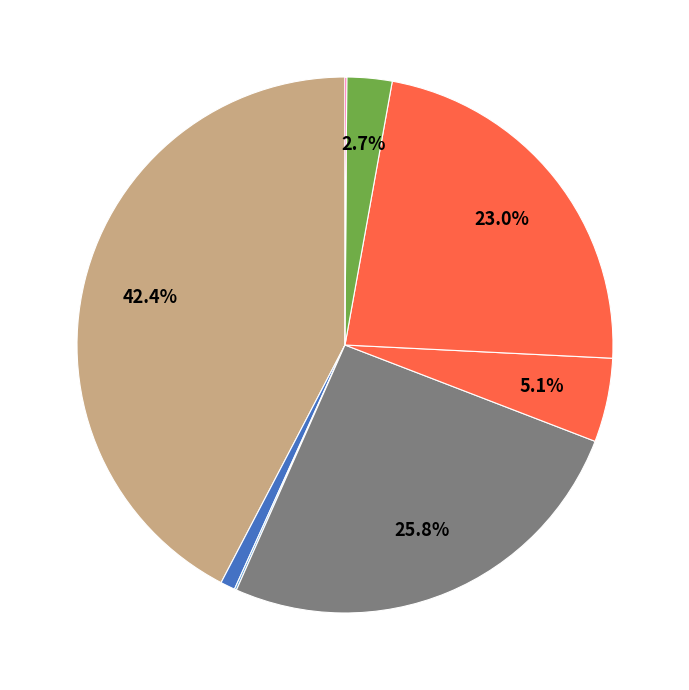

Which category has the smallest portion of the pie?

Иные бюджетные ассигнования (0104-800)